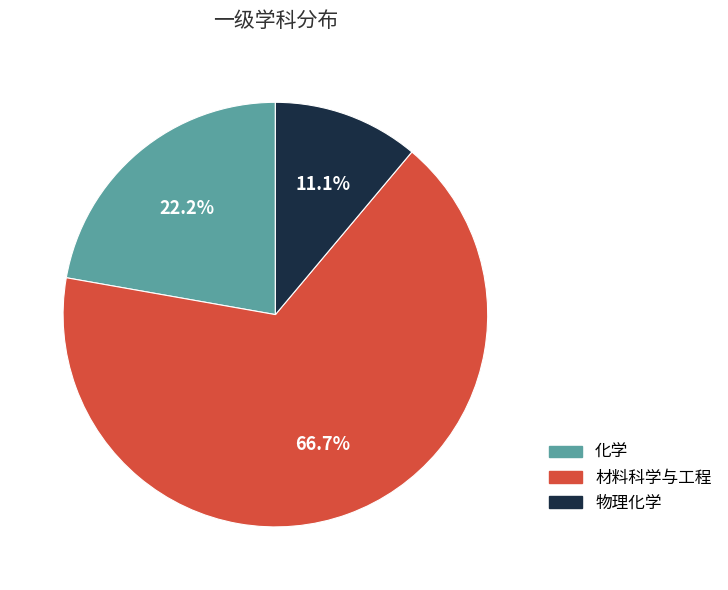

Which category accounts for the majority?

材料科学与工程